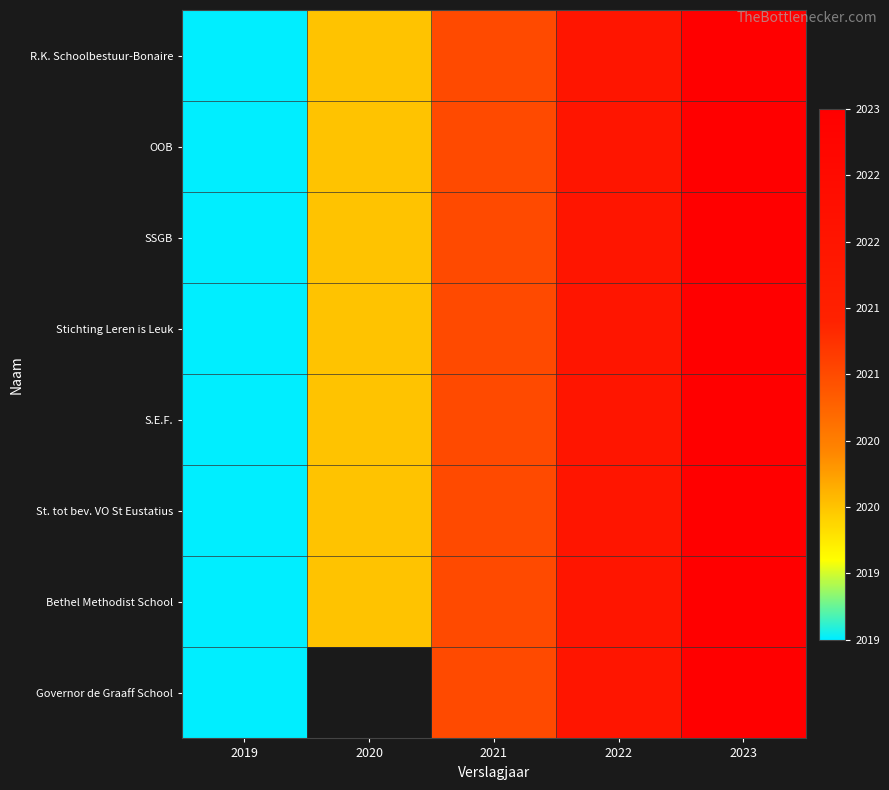

Where is OOB nearest to the value 2021?

2021